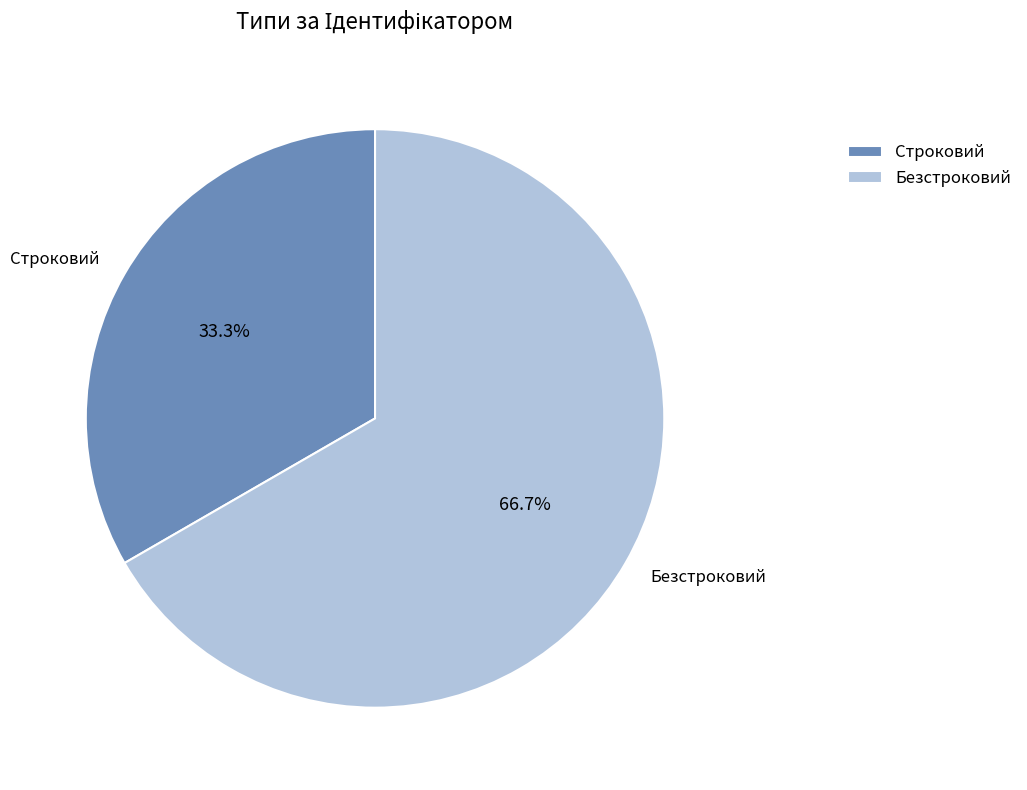

How many slices are in this pie chart?

2